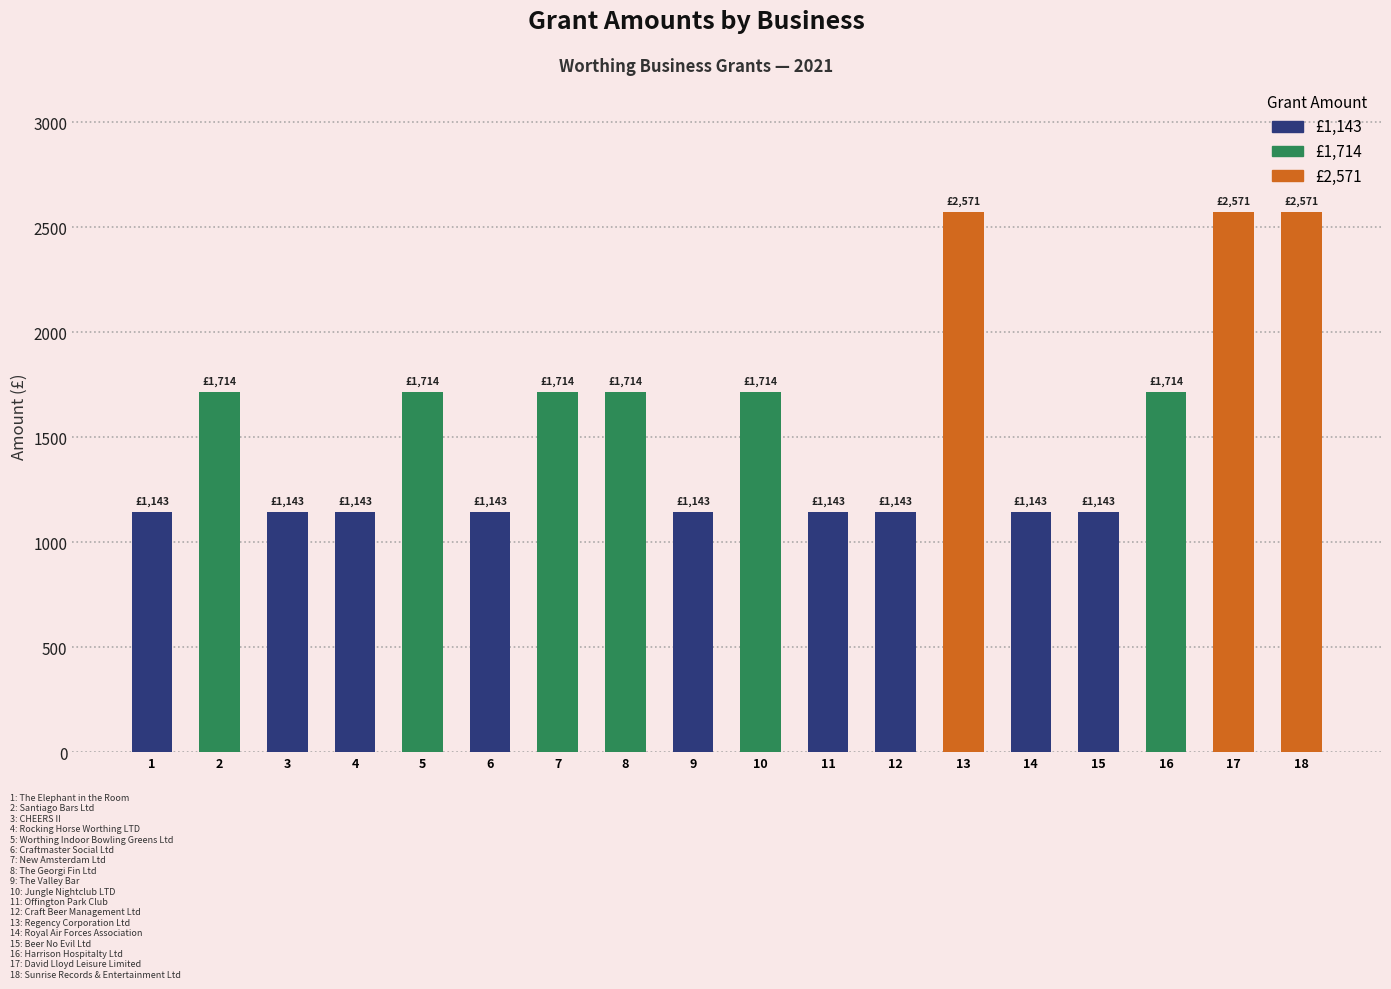

Reading right to left, extract all data points from this chart.

2571	2571	1714	1143	1143	2571	1143	1143	1714	1143	1714	1714	1143	1714	1143	1143	1714	1143